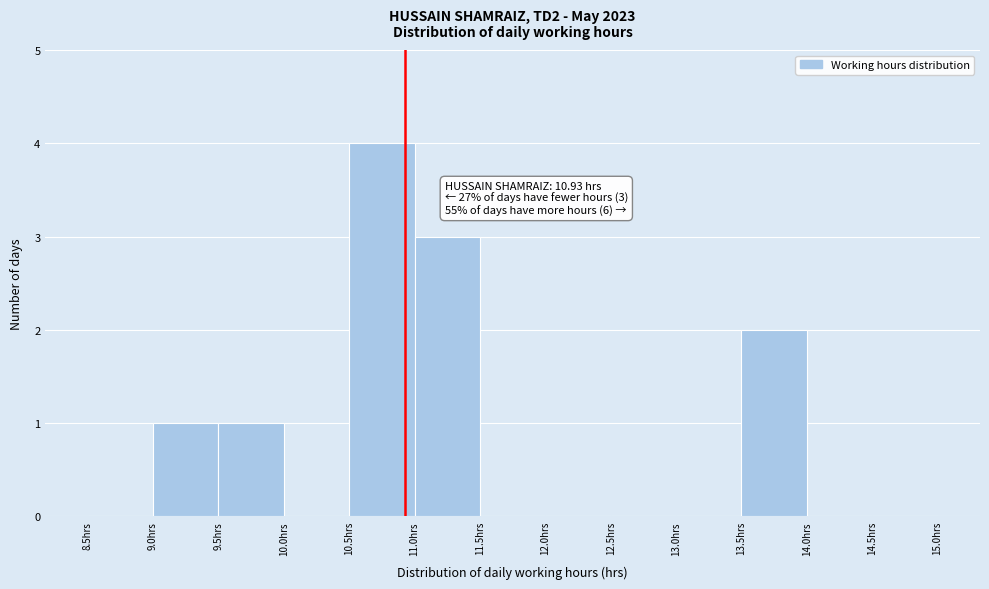

Over which range of the x-axis is the bar tallest?

10.5 to 11.0